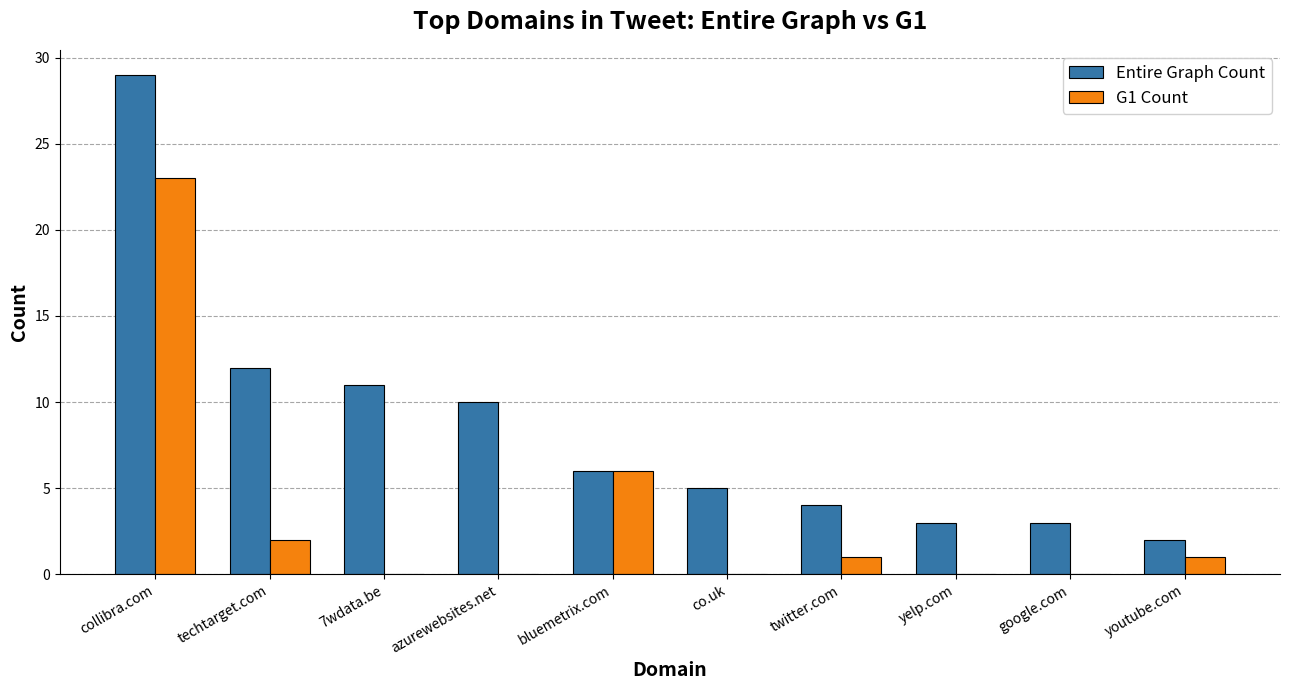

Which series has the widest spread of values?

Entire Graph Count